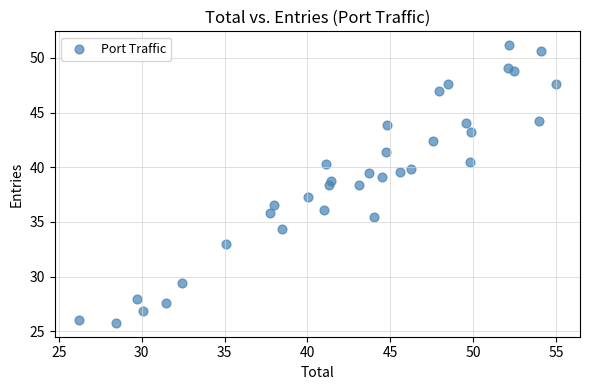

What is the range of Y values (max minus min)?

25.4